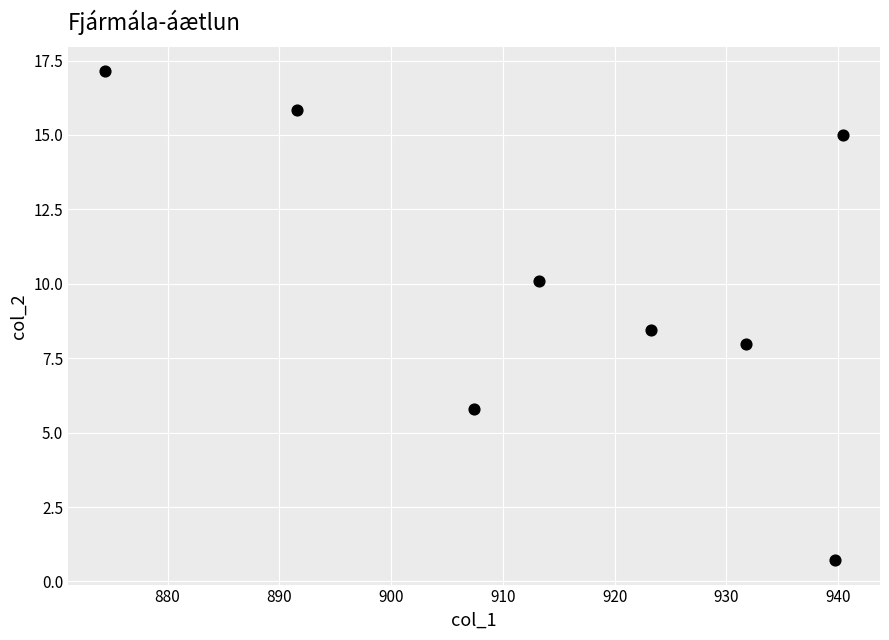

What is the average Y value?

10.1